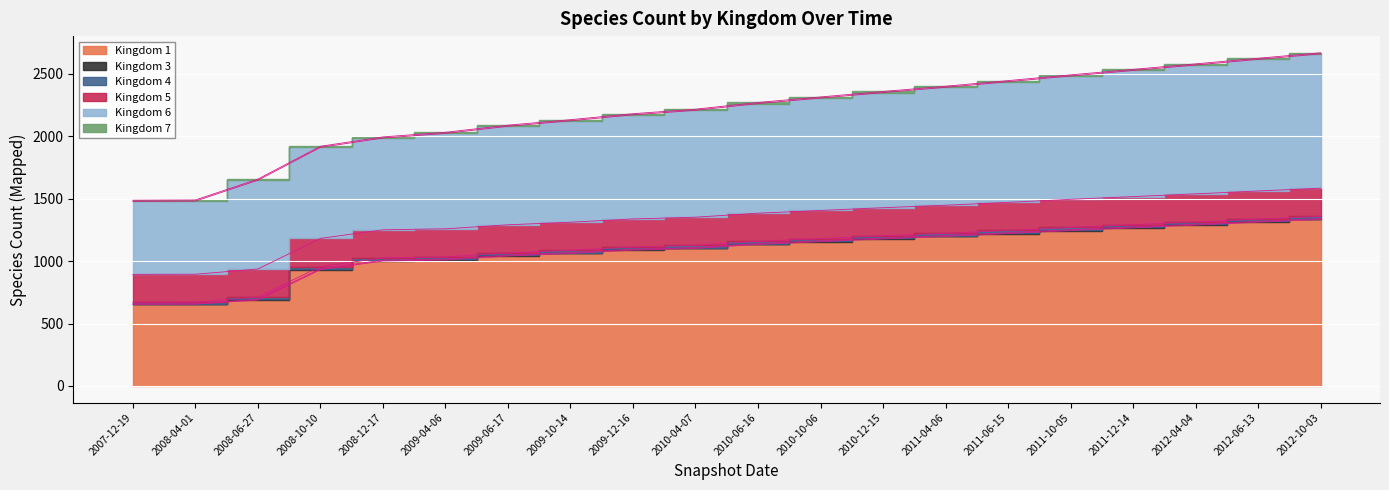

The value of Kingdom 3 at 8 is 7. True or false?

True